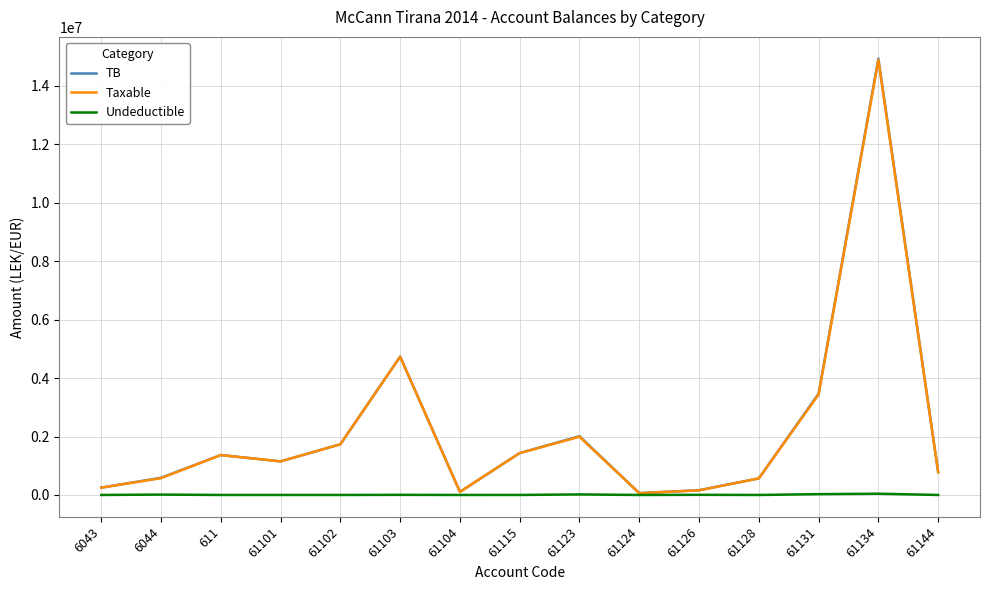

Between 61115 and 61134, which series saw the biggest shift?

TB